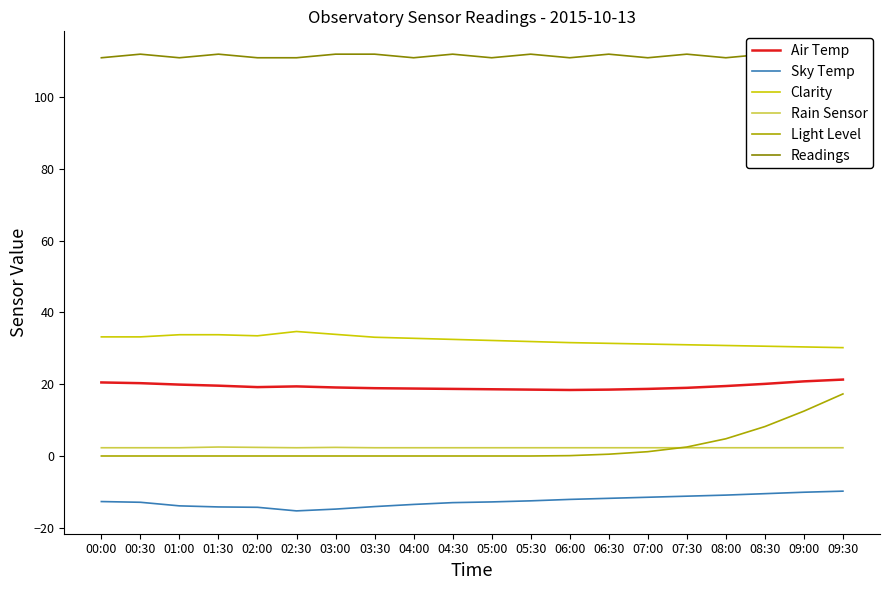

What is the approximate value of Readings at 03:00?

112.0